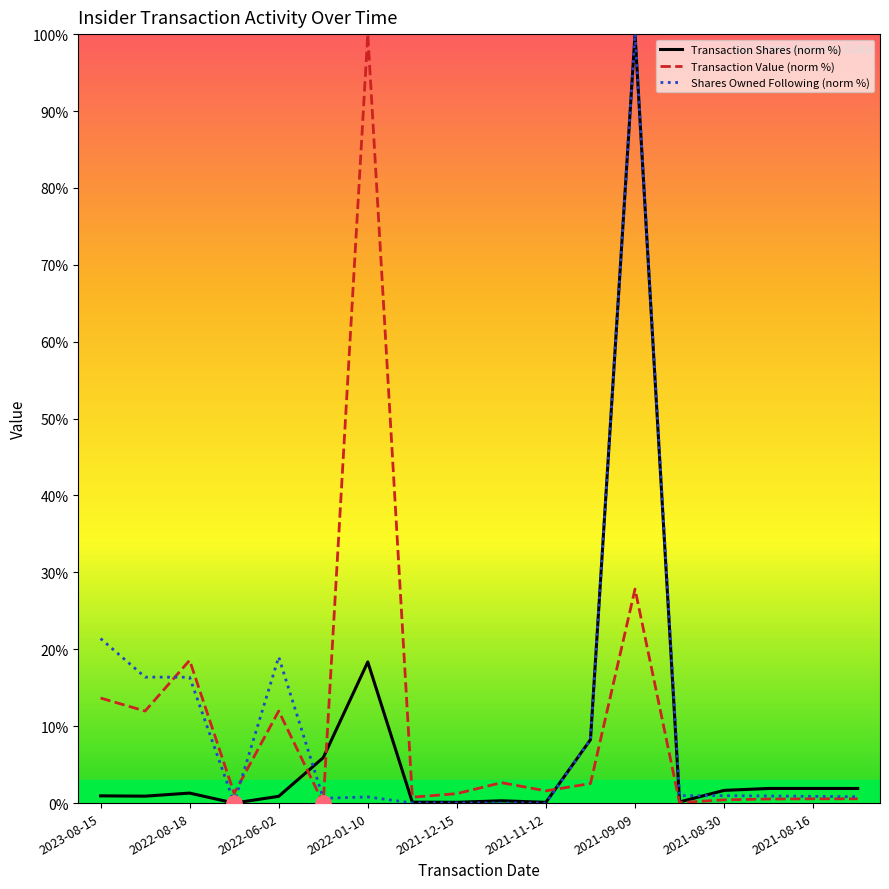

Which series reaches the minimum Y coordinate?

Transaction Shares (norm %)